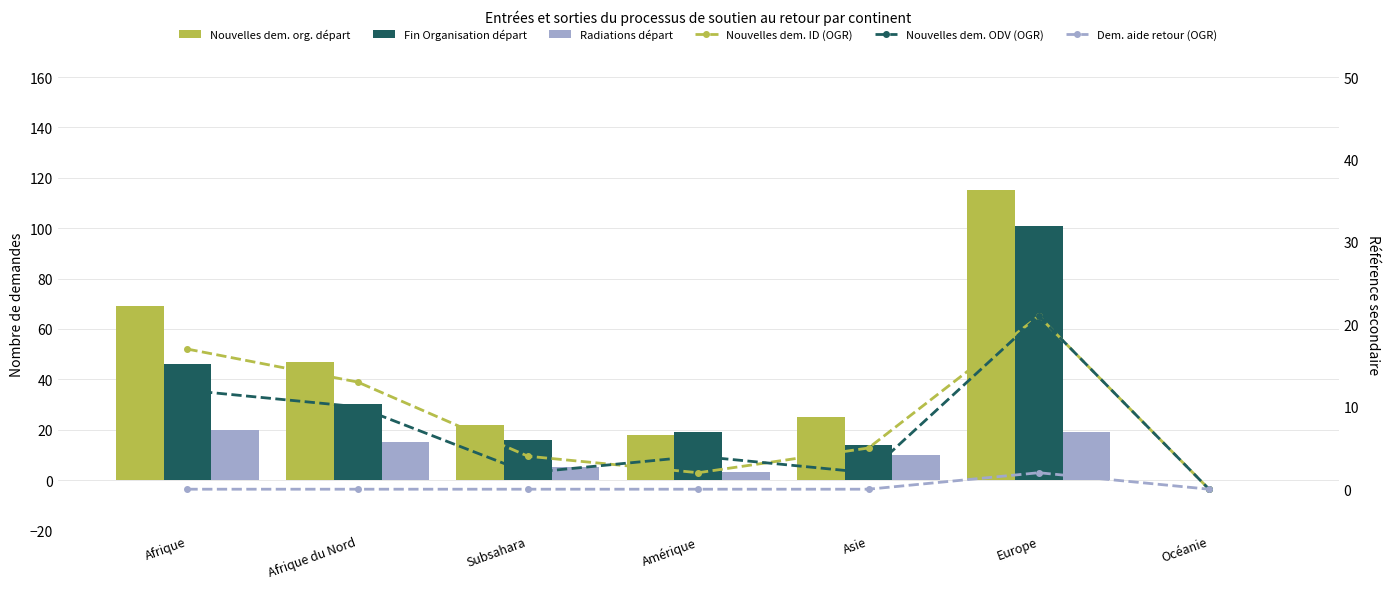

The Fin Organisation départ series shows 19 at Afrique du Nord. True or false?

False